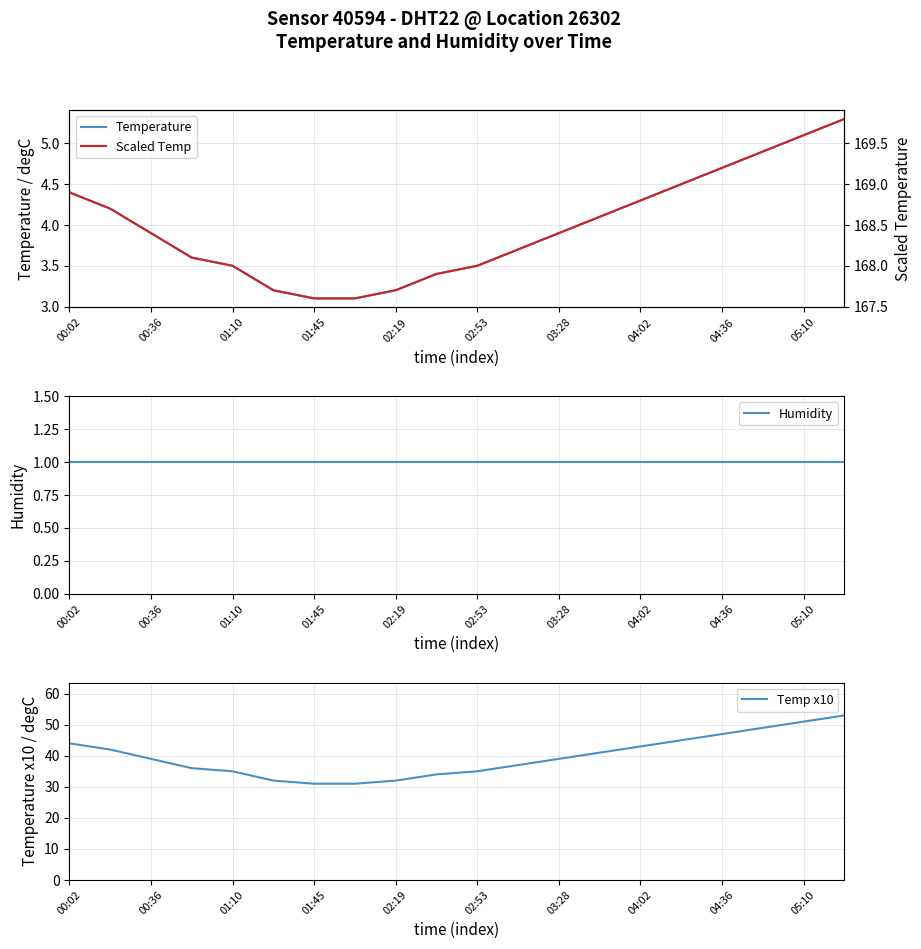

What is the maximum value for Temp x10?

53